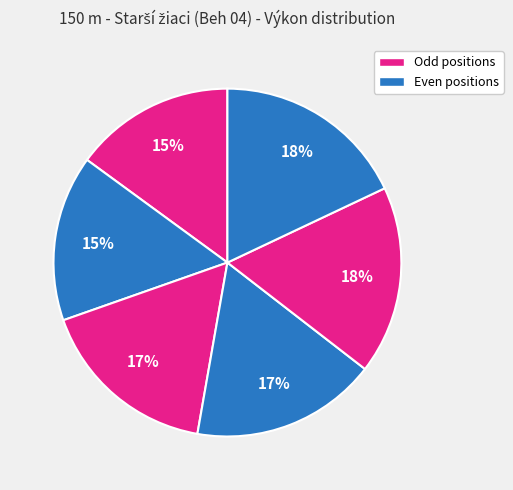

How many slices are in this pie chart?

6